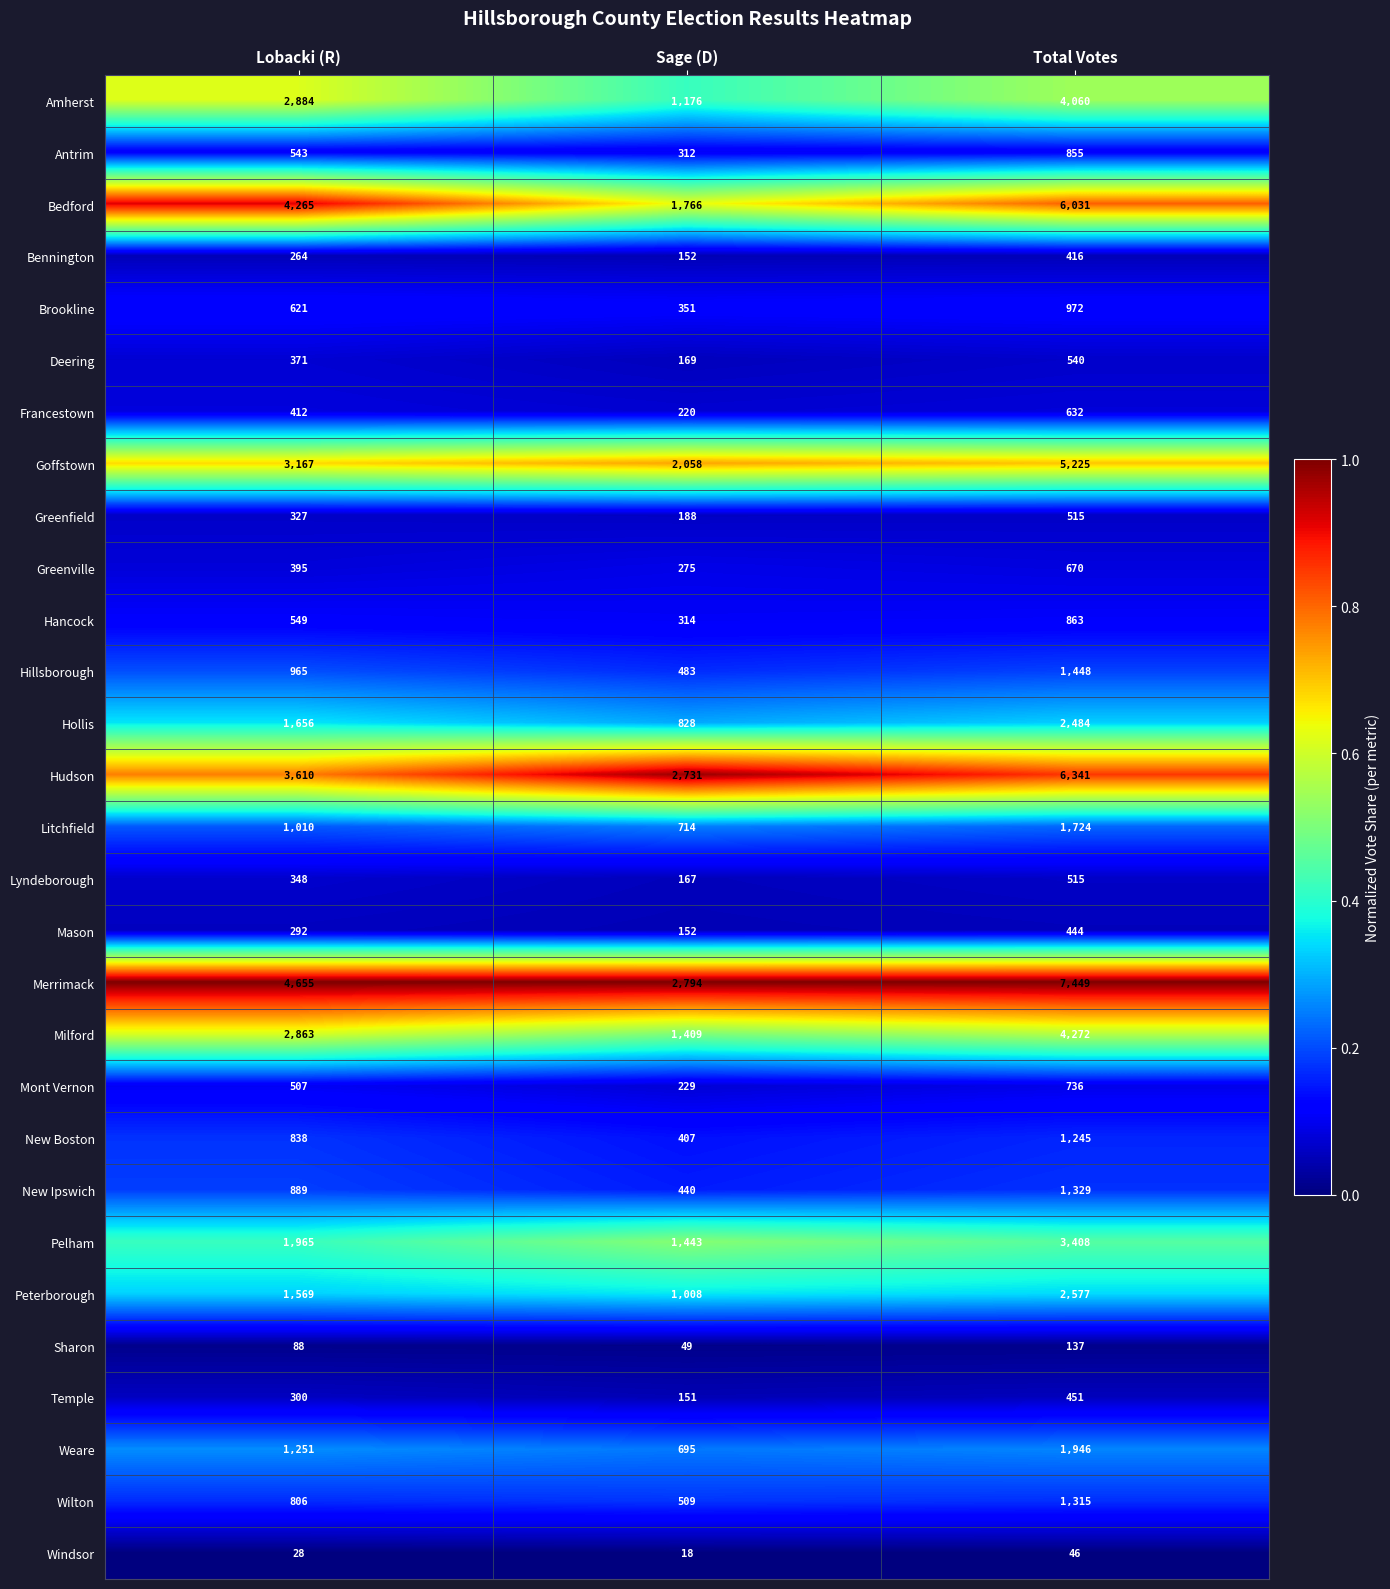

What is the maximum value shown in the chart?

7449